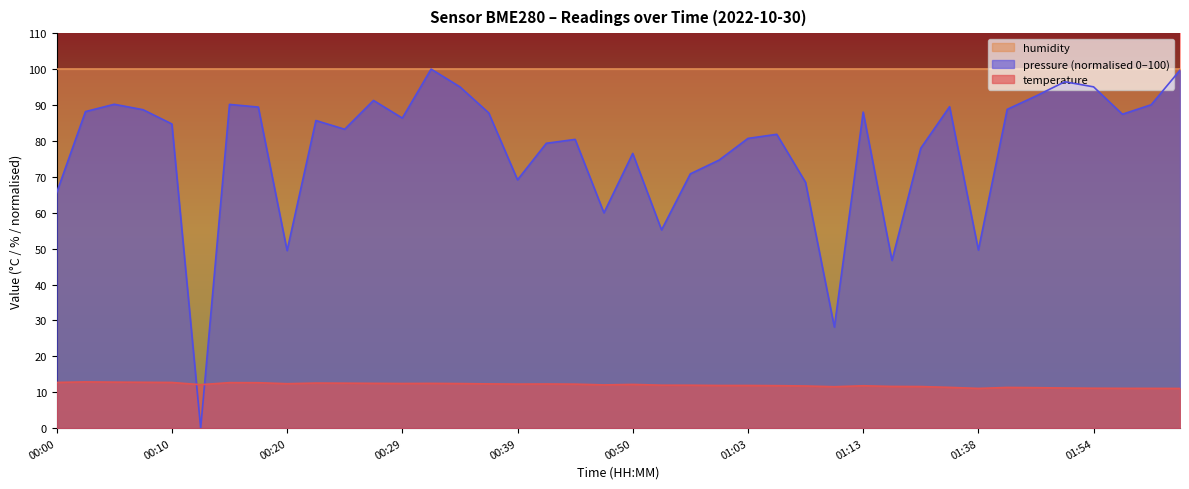

What is the difference between the highest and lowest values at 00:39?

87.7